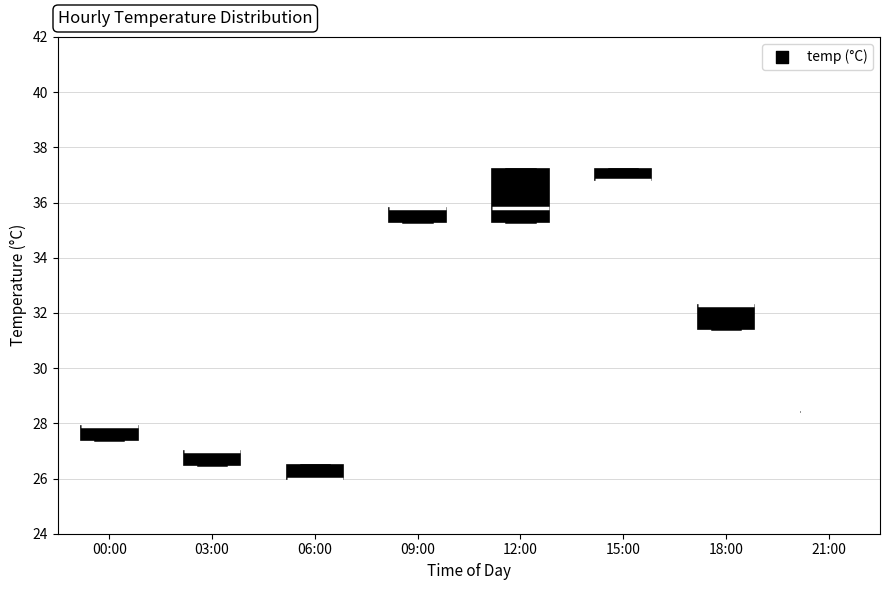

Where is the lower edge of the box for 15:00 on the y-axis? The values are not printed on the chart, so give them approximately, as read against the axis.

36.8